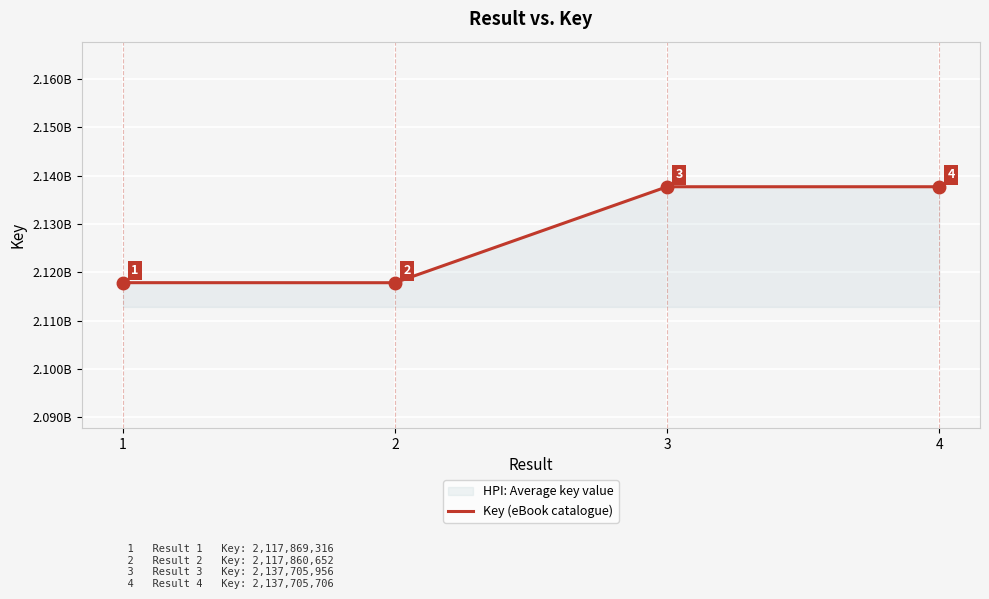

Is it true that the value at 2 is 2117860652?

True